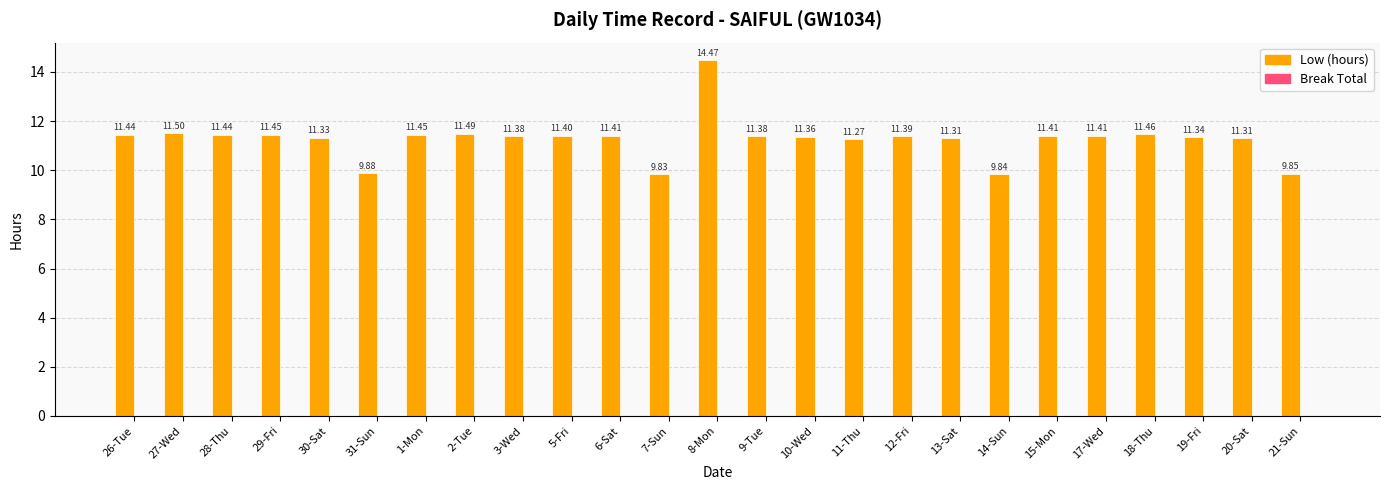

What is the average value?

11.3